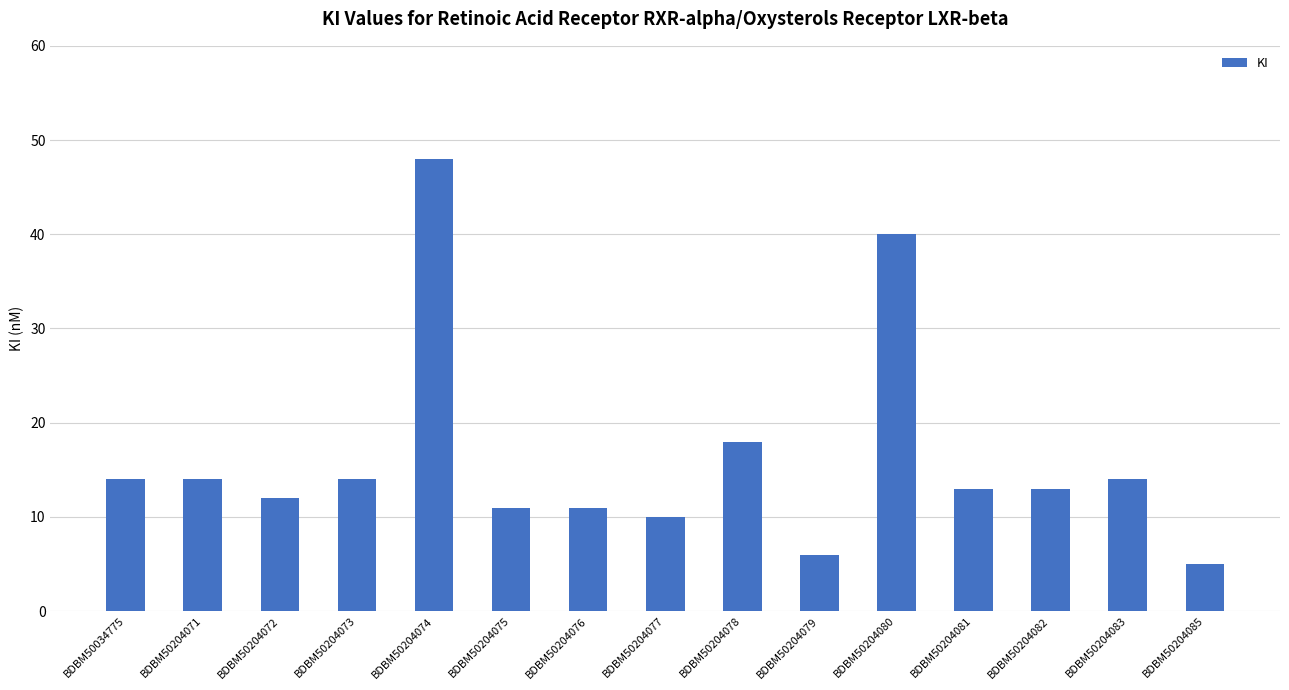

What is the approximate value at BDBM50204071?

14